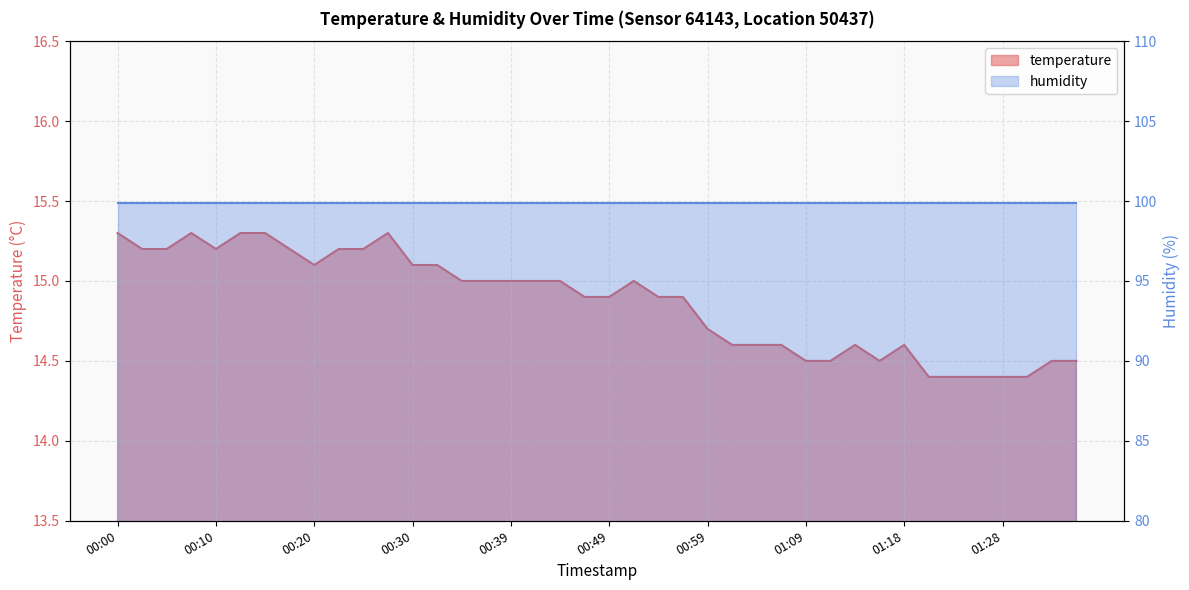

List the labels in order of value, smallest first.

01:21, 01:23, 01:26, 01:28, 01:31, 01:09, 01:11, 01:16, 01:33, 01:36, 01:01, 01:04, 01:06, 01:13, 01:18, 00:59, 00:47, 00:49, 00:54, 00:56, 00:34, 00:37, 00:39, 00:42, 00:44, 00:52, 00:20, 00:30, 00:32, 00:03, 00:05, 00:10, 00:17, 00:22, 00:25, 00:00, 00:08, 00:12, 00:15, 00:27